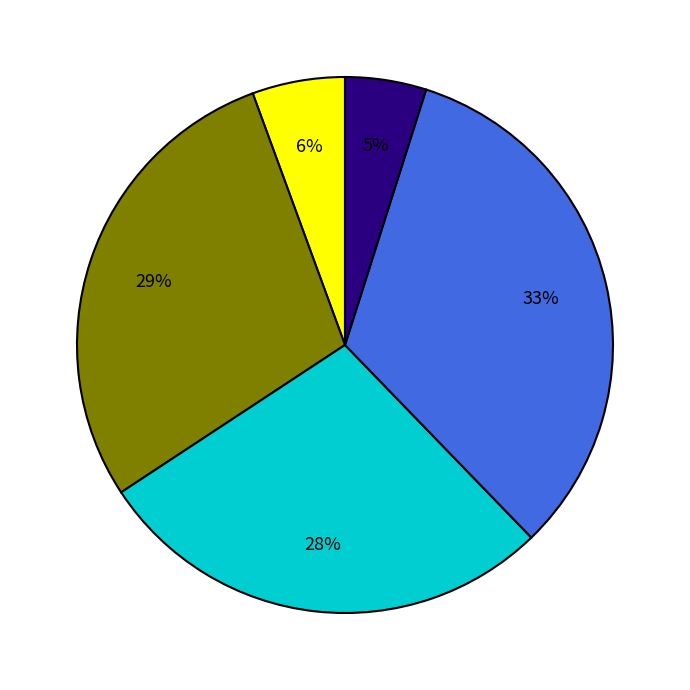

Is there a majority slice in this chart?

No